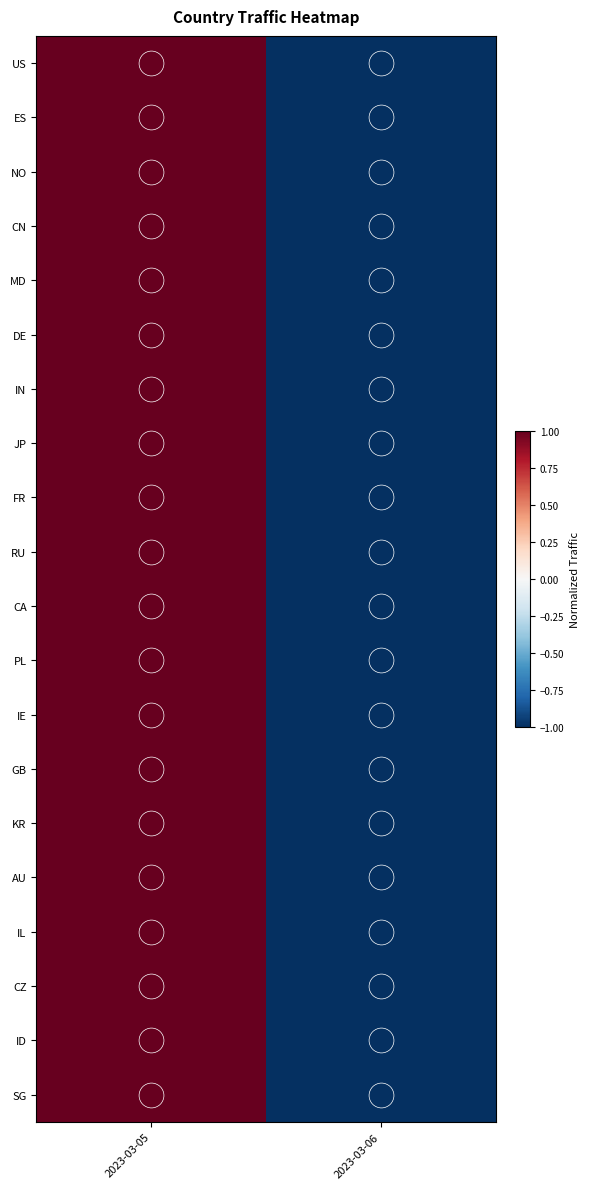

Rank the series at 2023-03-06 from highest to lowest value.

US, ES, NO, CN, MD, DE, IN, JP, FR, RU, CA, PL, IE, GB, KR, AU, IL, CZ, ID, SG